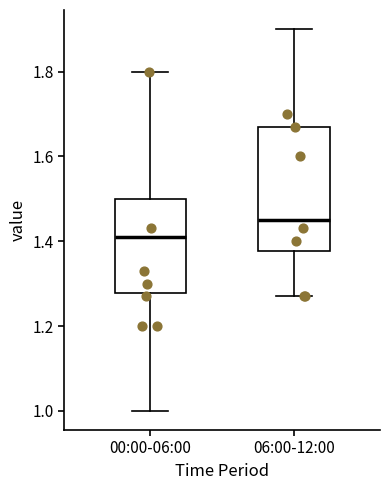

Reading left to right, transcribe this box plot: for each box, give where its median line is, the range the box spans, and where its two whiskers end, as read against the y-axis. The values are not printed on the chart, so give them approximately, as read against the axis.

00:00-06:00: median 1.42, box 1.28 to 1.50, whiskers 1.00 to 1.80
06:00-12:00: median 1.46, box 1.38 to 1.68, whiskers 1.28 to 1.90